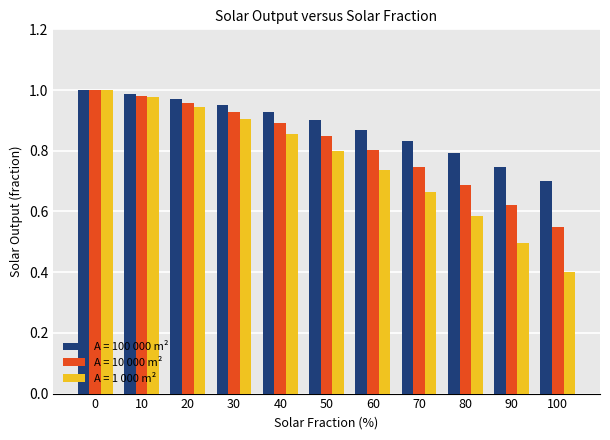

What is the sum of the A = 100 000 m² values at 40 and 20?

1.9